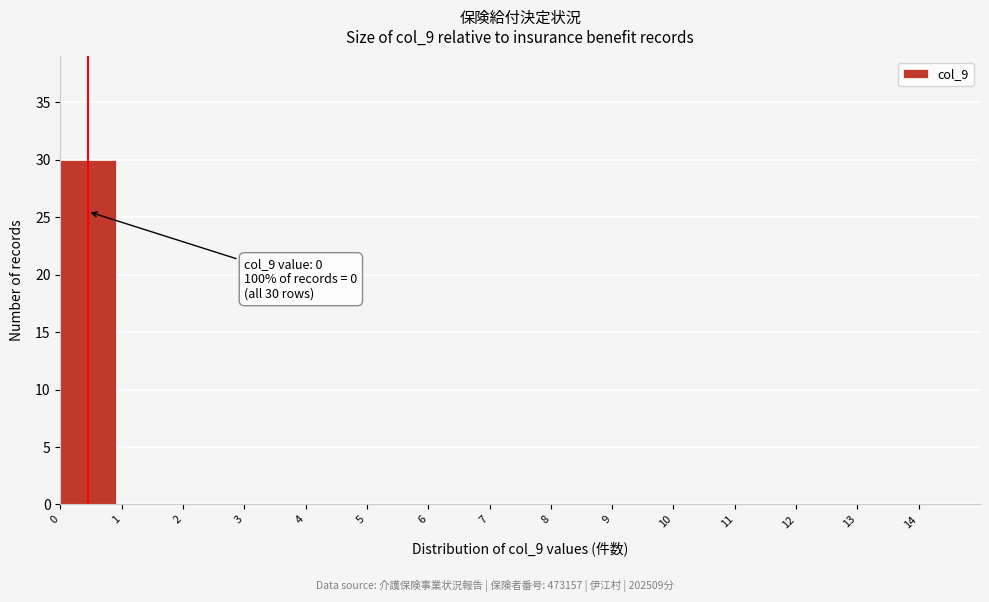

Which range on the x-axis has the tallest bar?

0 to 1